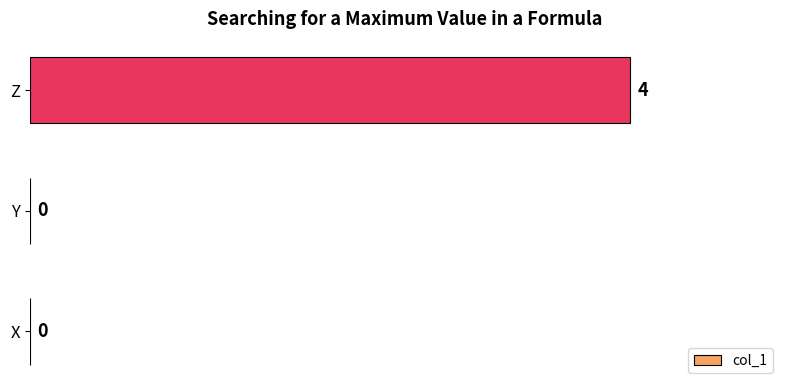

Is it true that the value at Y is -2?

False